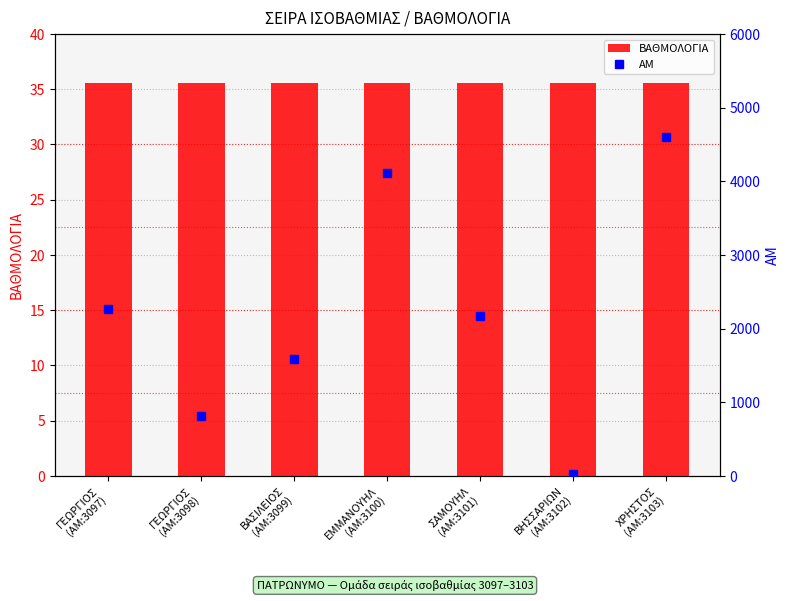

Rank the series at ΒΗΣΣΑΡΙΩΝ
(AM:3102) from lowest to highest value.

ΑΜ, ΒΑΘΜΟΛΟΓΙΑ